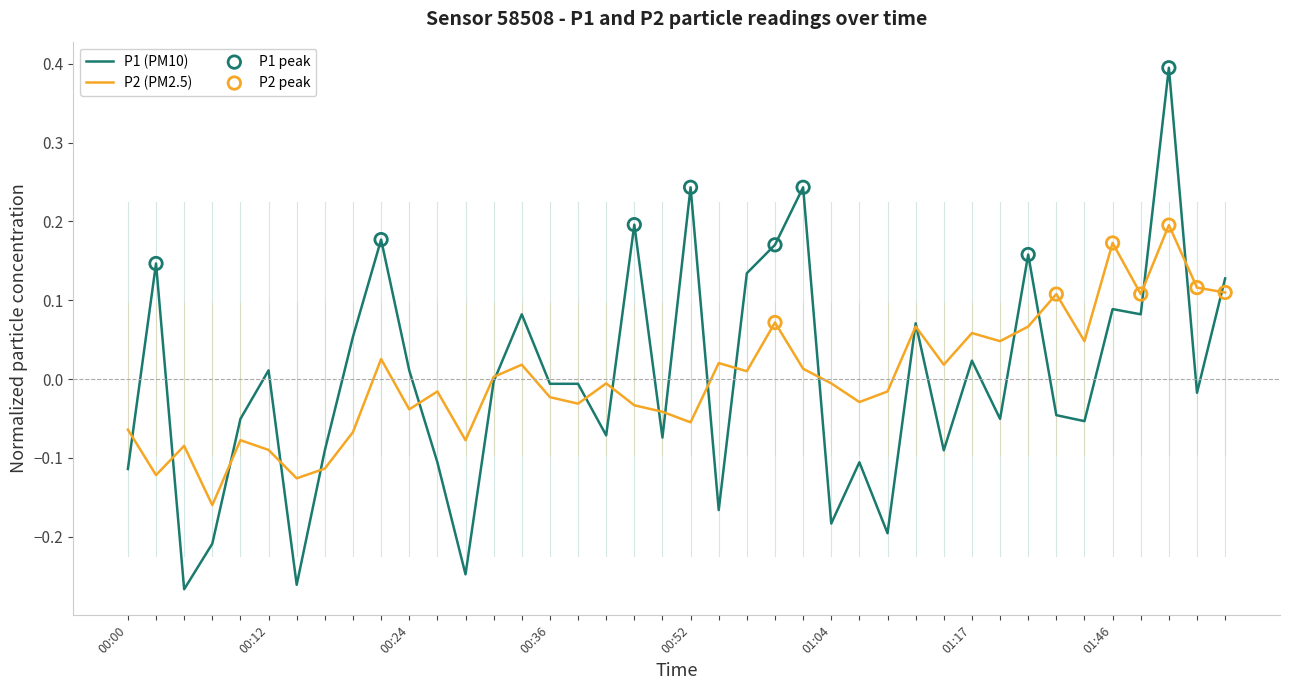

Which series has the widest spread of values?

P1 (PM10)